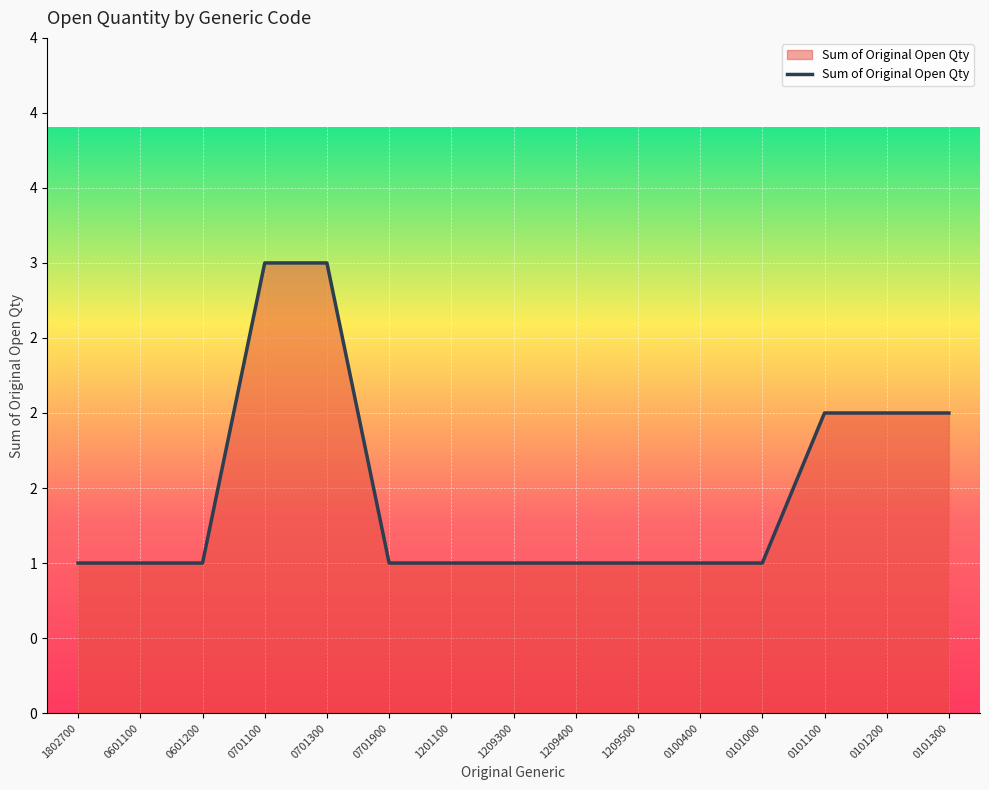

The chart shows a value of 1 at 1209400. True or false?

True